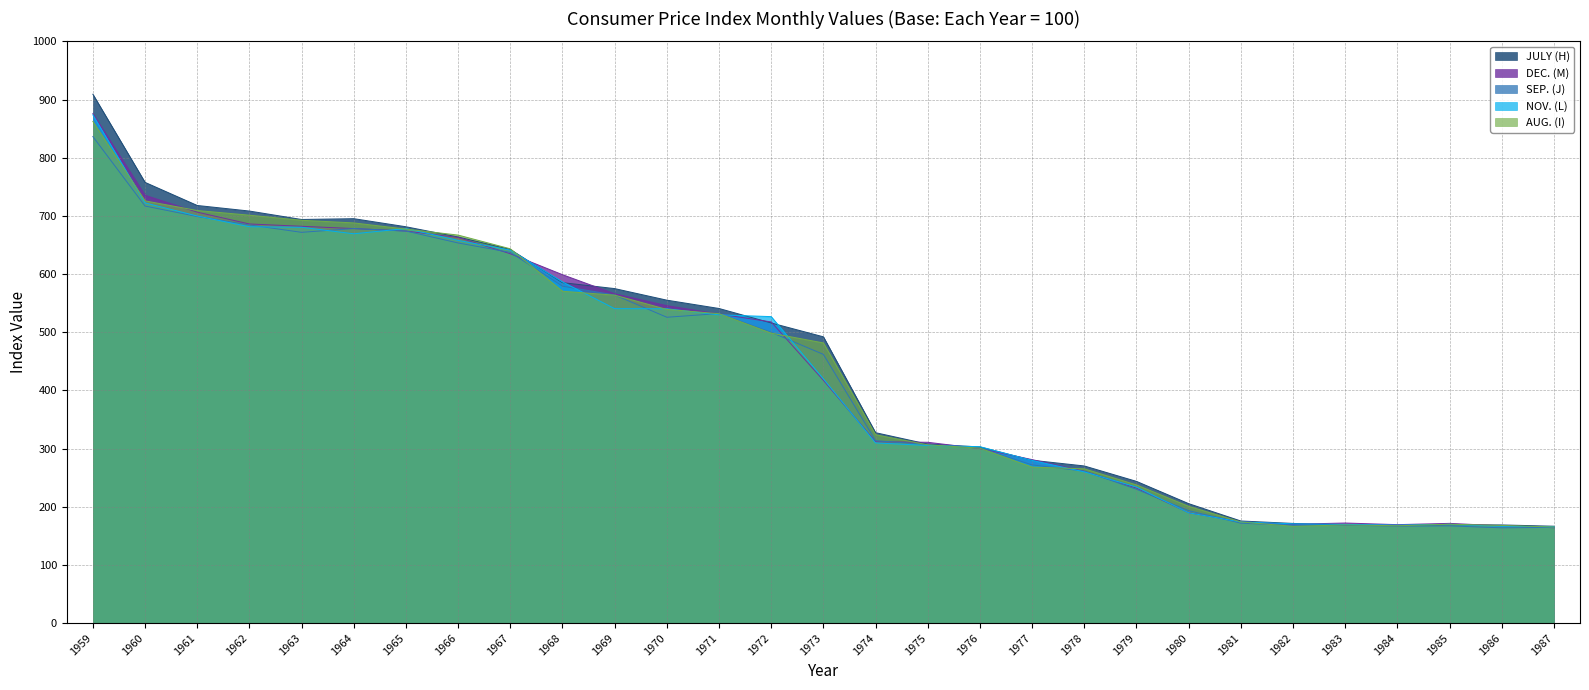

What is the value of the DEC. (M) point at the 1st from the left?

875.9